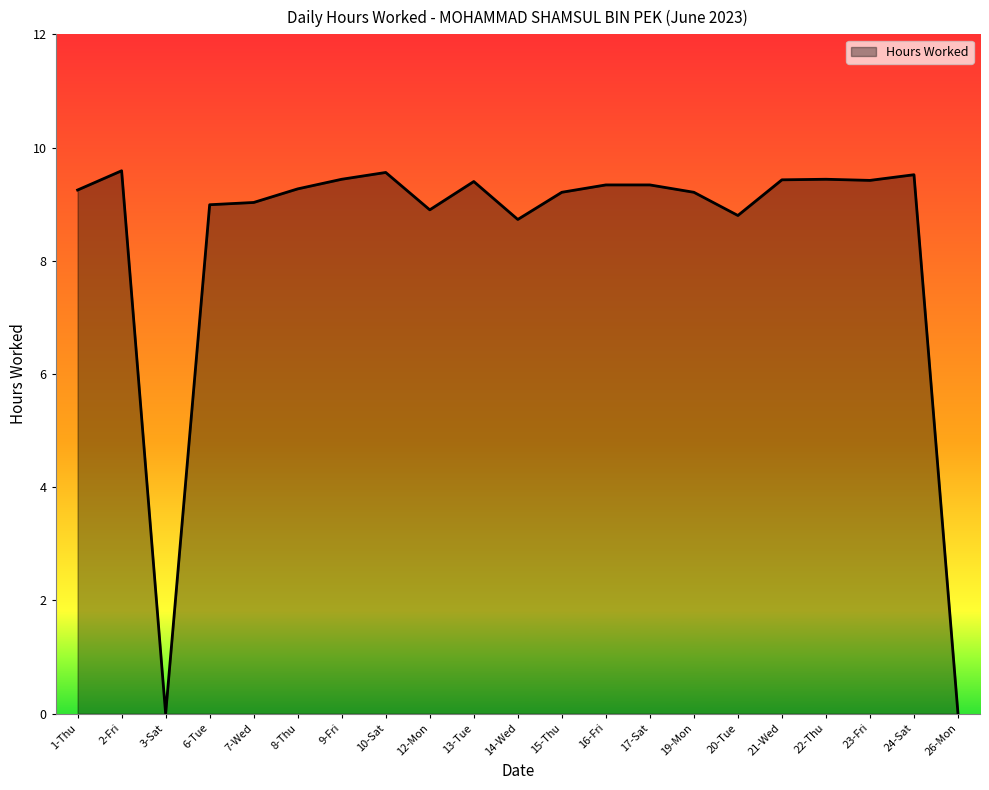

The value at 17-Sat is 2.3. True or false?

False